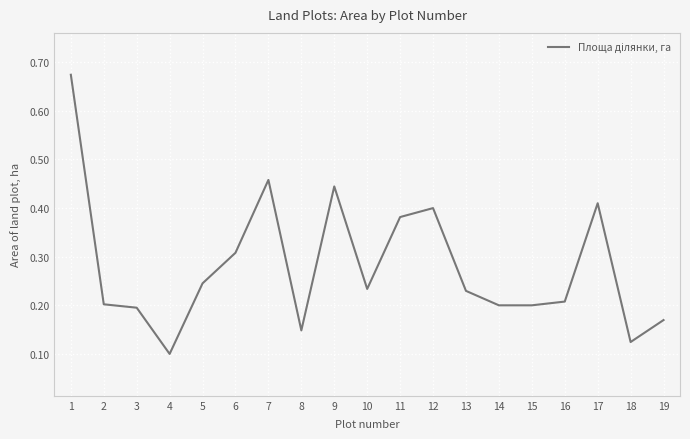

Which has a higher value, 12 or 19?

12